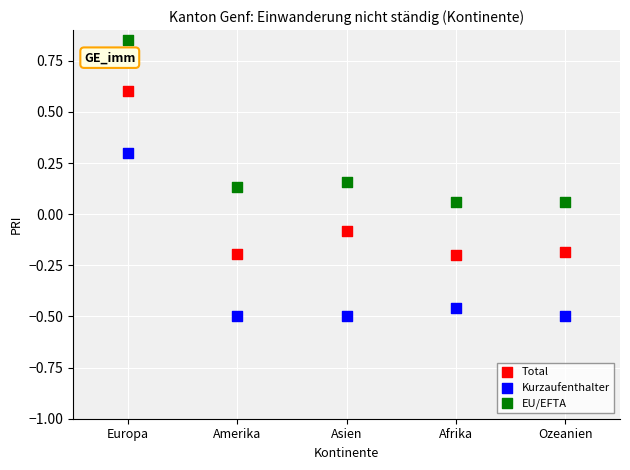

Which series reaches the minimum Y coordinate?

Kurzaufenthalter